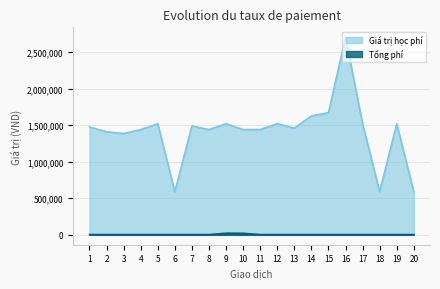

What is the total value across all series at 15?

1673300